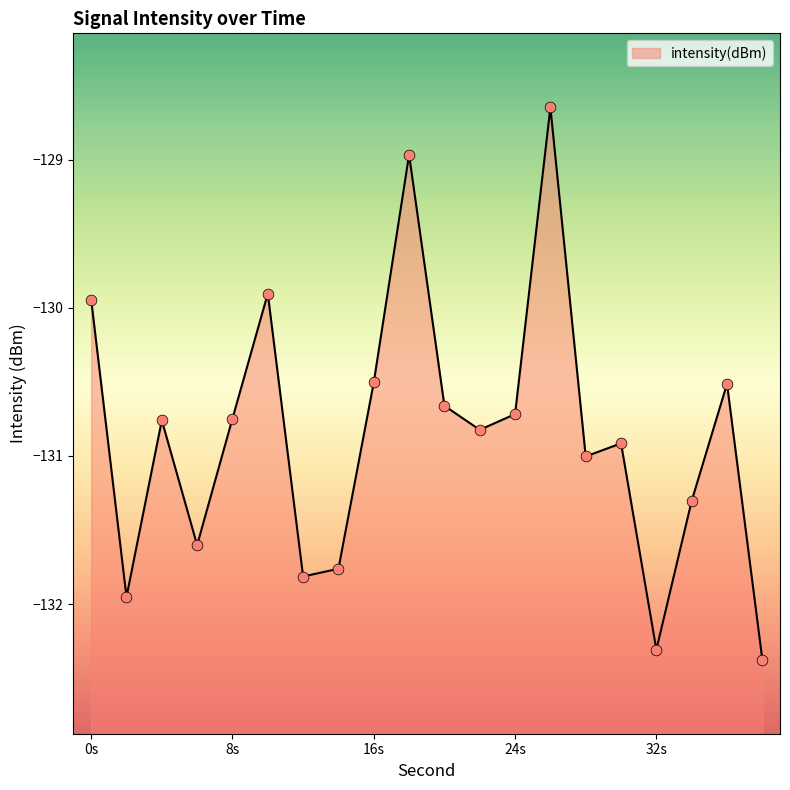

What is the change in value from 6 to 12?

-0.2